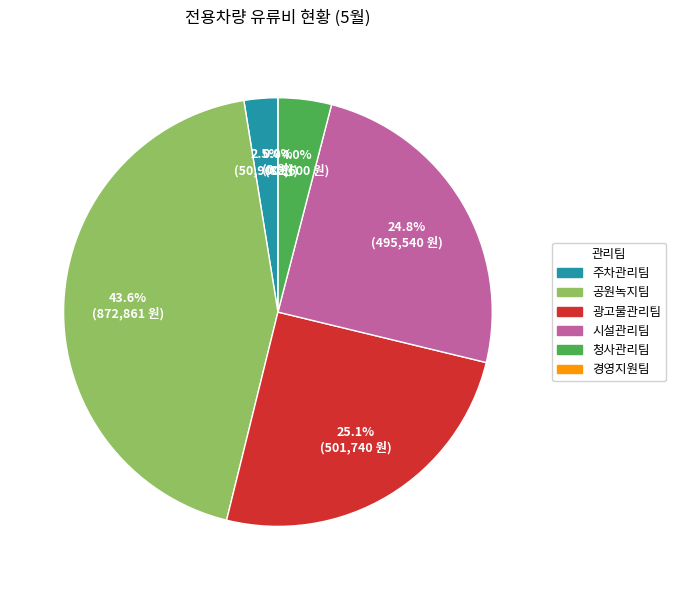

What portion of the pie excludes 공원녹지팀?

56.4%